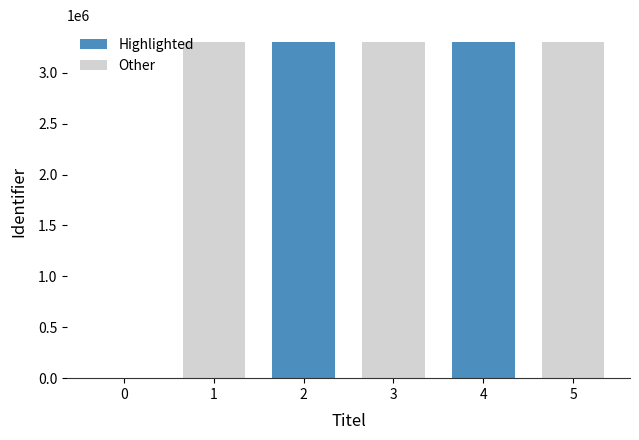

Are the bars horizontal?

No